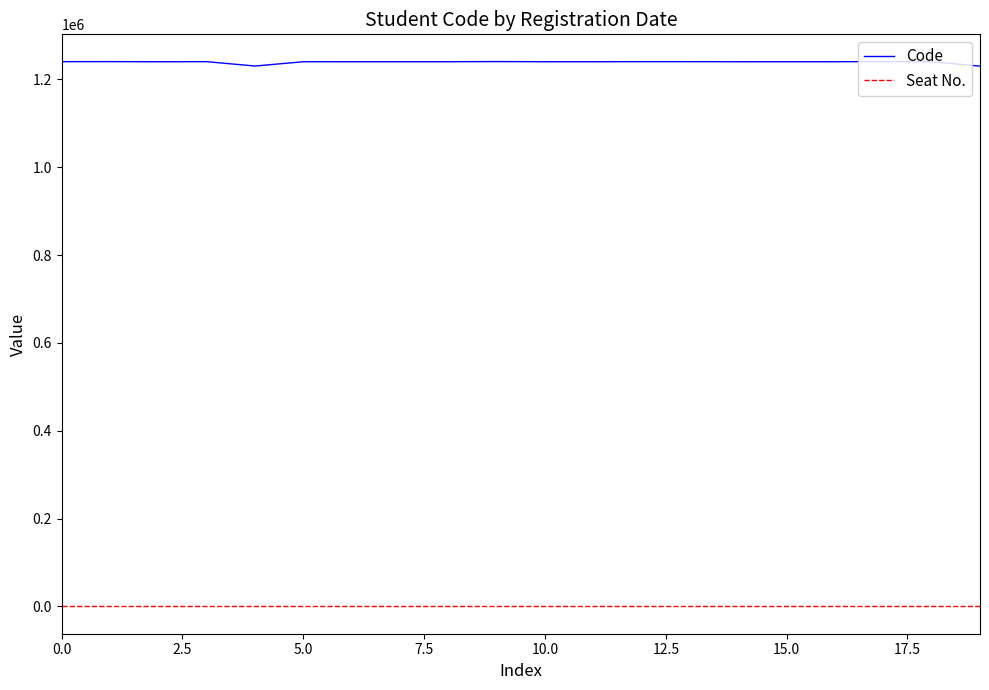

Which series has the widest spread of values?

Code